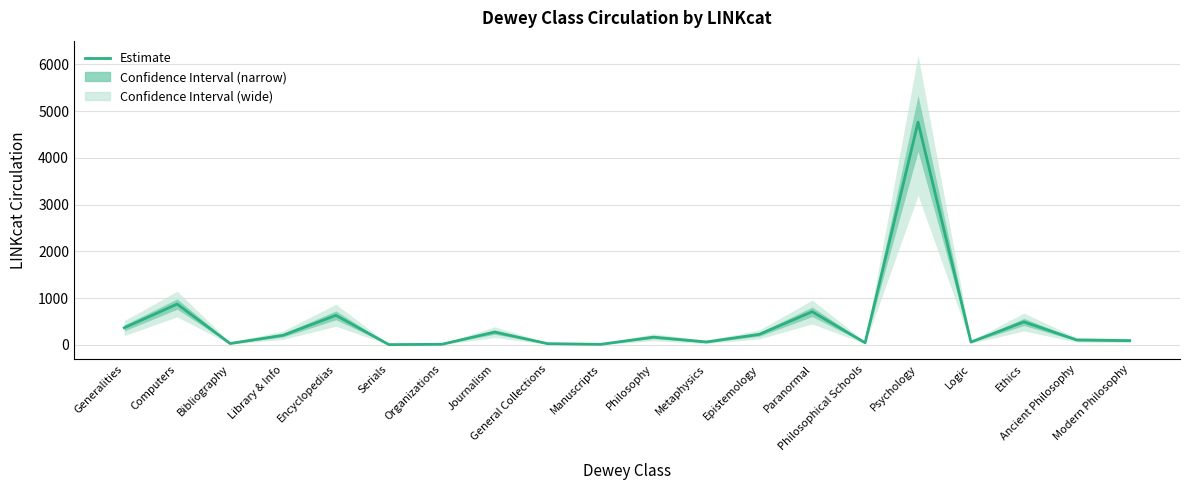

Count the number of categories in the chart.

20